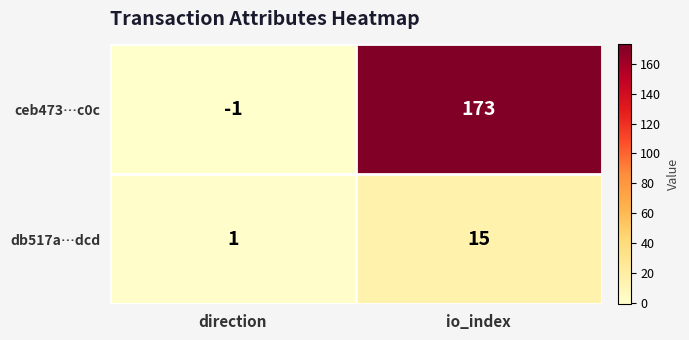

The db517a…dcd series shows 1 at direction. True or false?

True